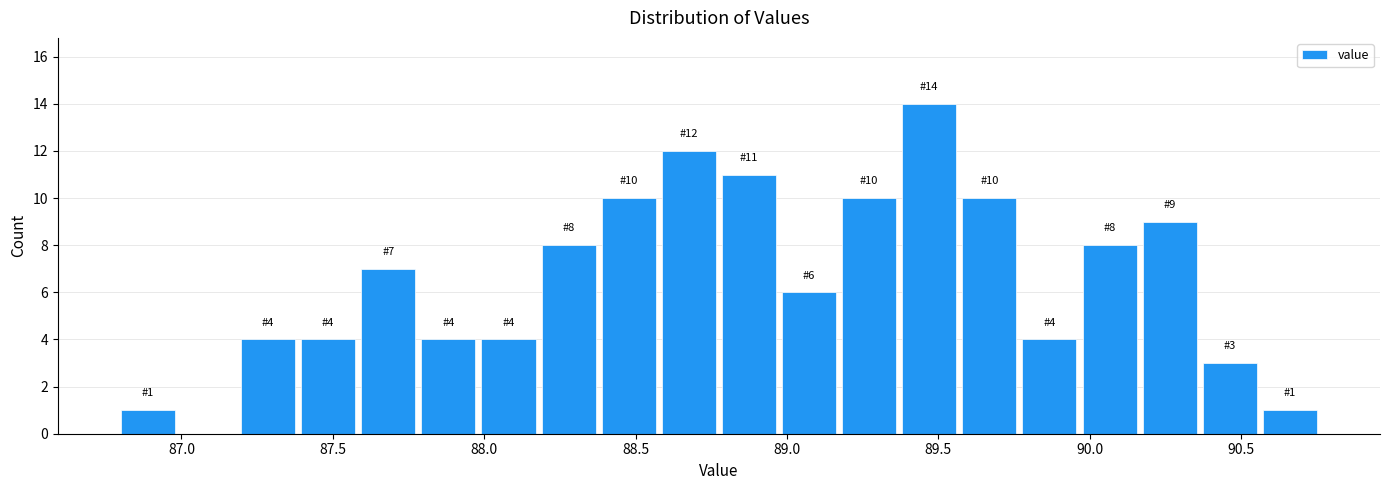

Around what value on the x-axis is the tallest bar? Give the approximate position of its centre, as read against the axis.

89.45